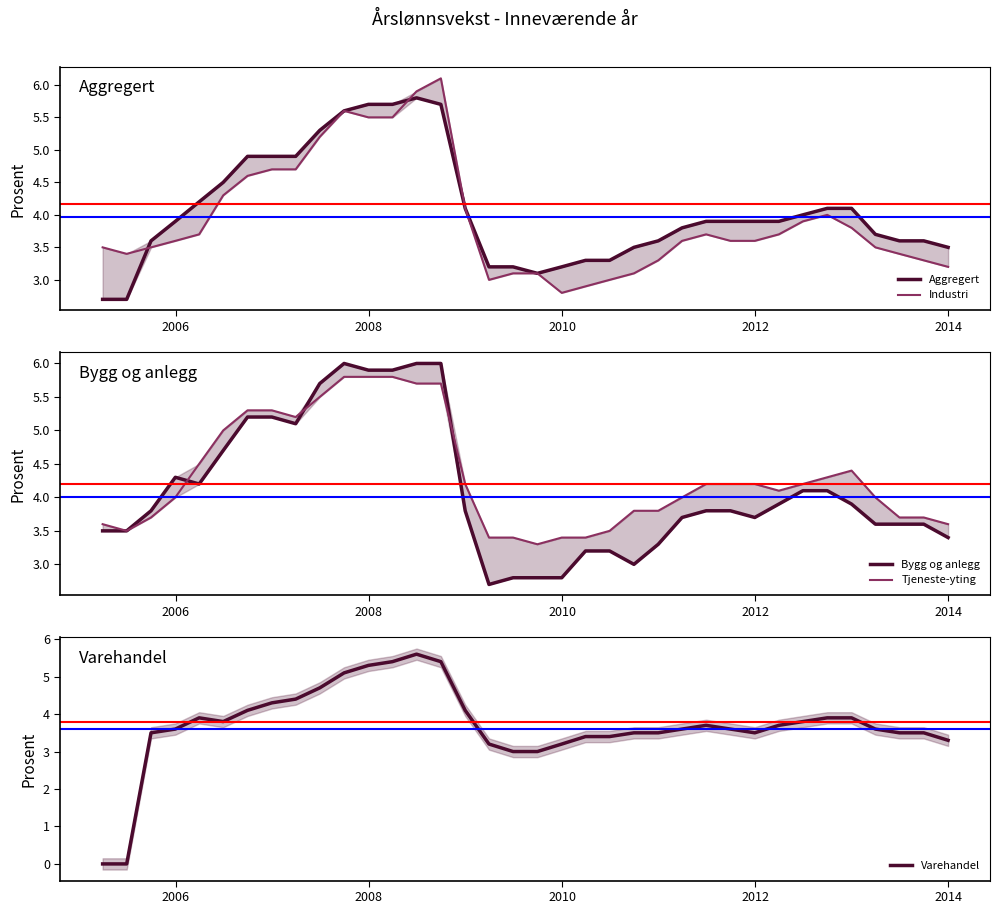

Is this an area chart (filled region under the line)?

No